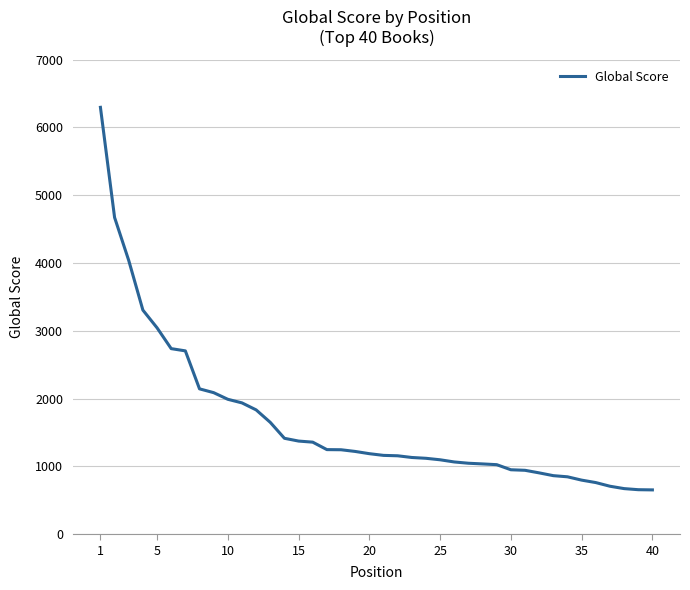

What is the smallest value displayed?

654